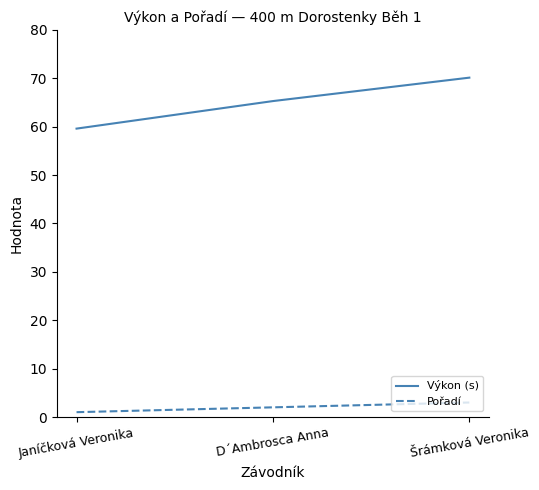

How many lines are shown in the chart?

2